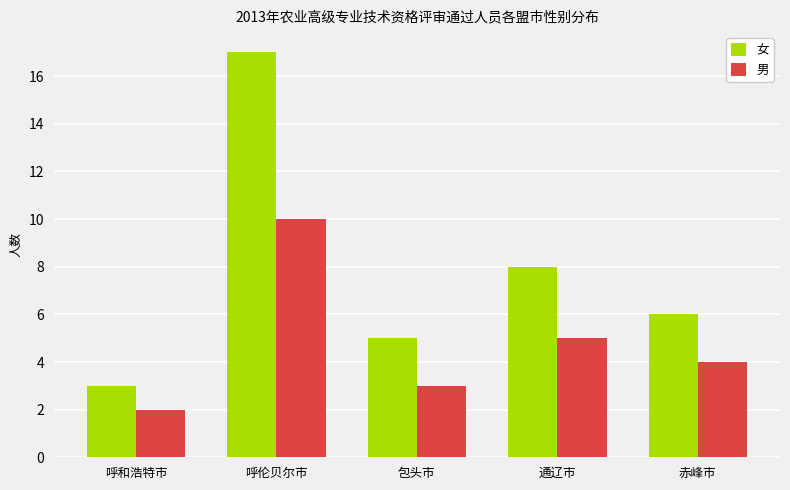

Count the 男 values in the range 3 to 5.

3